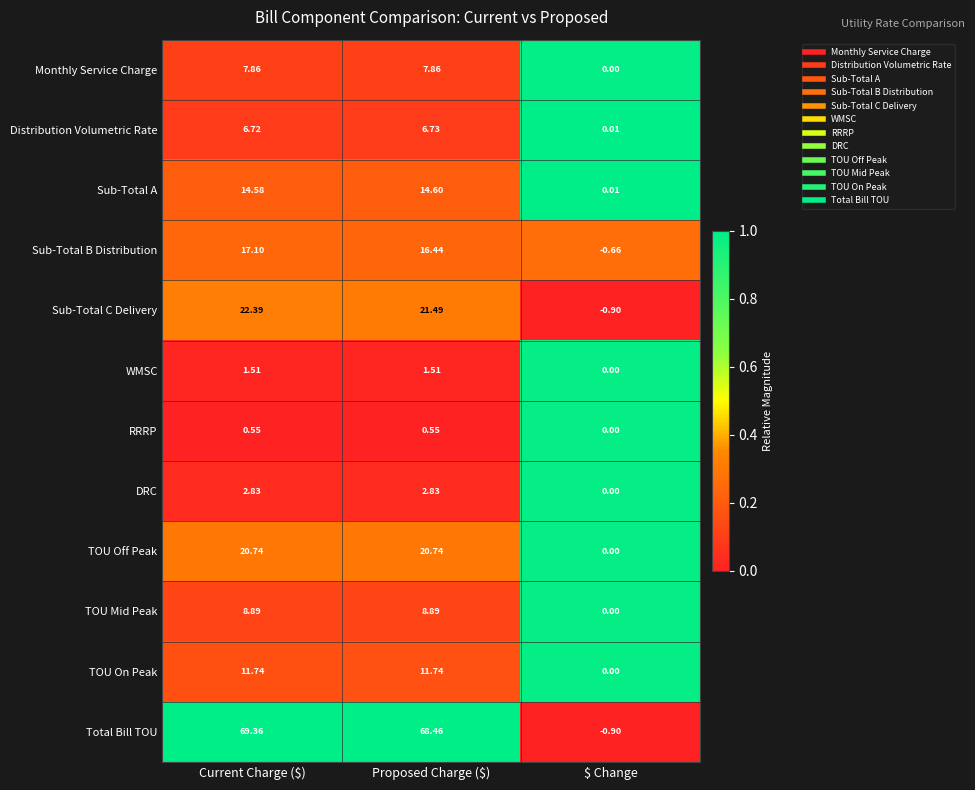

At Current Charge ($), list the series in order from smallest to largest.

RRRP, WMSC, DRC, Distribution Volumetric Rate, Monthly Service Charge, TOU Mid Peak, TOU On Peak, Sub-Total A, Sub-Total B Distribution, TOU Off Peak, Sub-Total C Delivery, Total Bill TOU